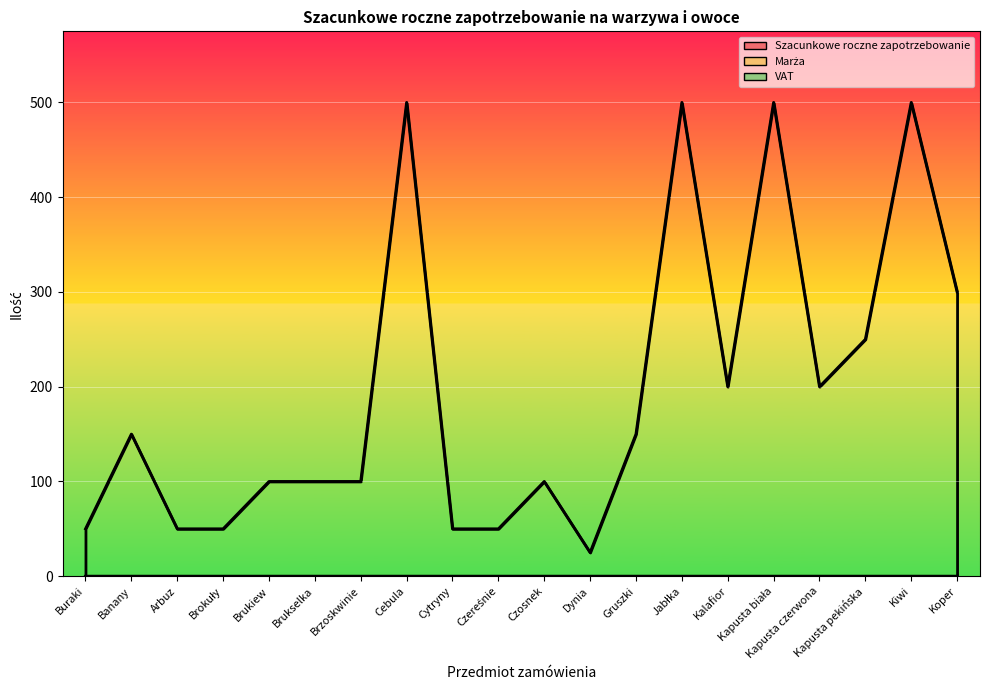

Reading left to right, what are all the values shown in this chart?

Szacunkowe roczne zapotrzebowanie: 50	150	50	50	100	100	100	500	50	50	100	25	150	500	200	500	200	250	500	300
Marża: 0	0	0	0	0	0	0	0	0	0	0	0	0	0	0	0	0	0	0	0
VAT: 0	0	0	0	0	0	0	0	0	0	0	0	0	0	0	0	0	0	0	0